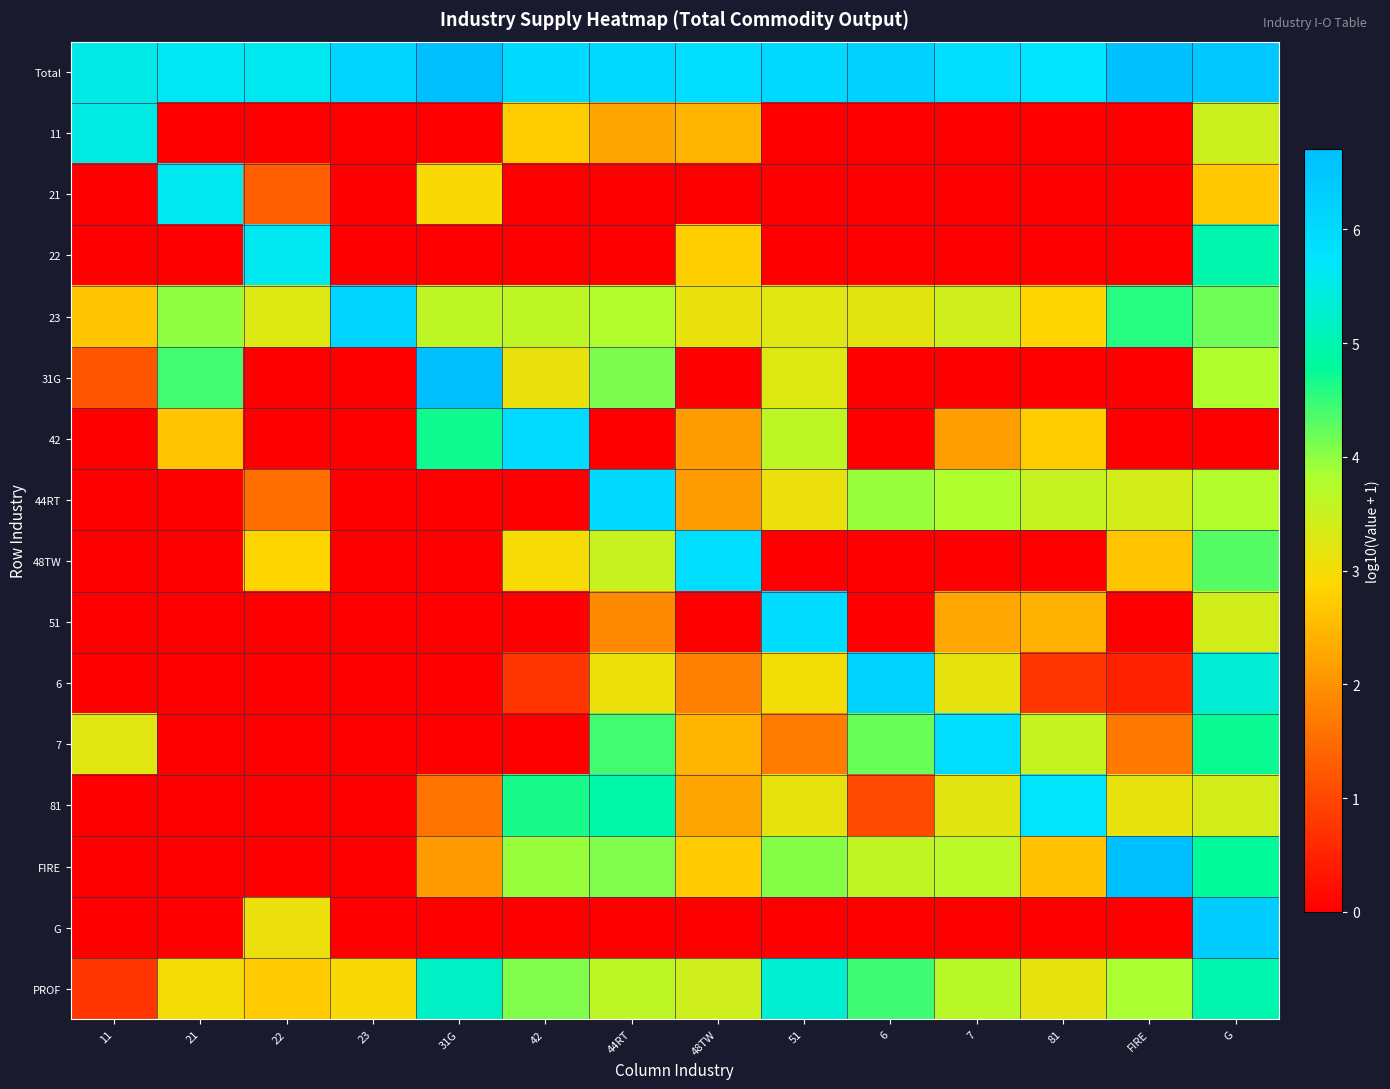

Which category has the highest value across all series?

31G